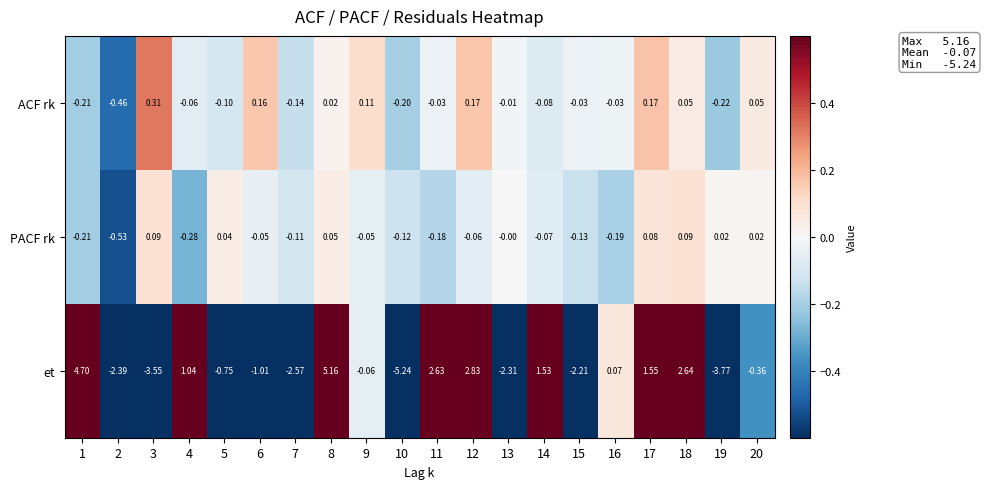

Rank the series at 3 from lowest to highest value.

et, PACF rk, ACF rk